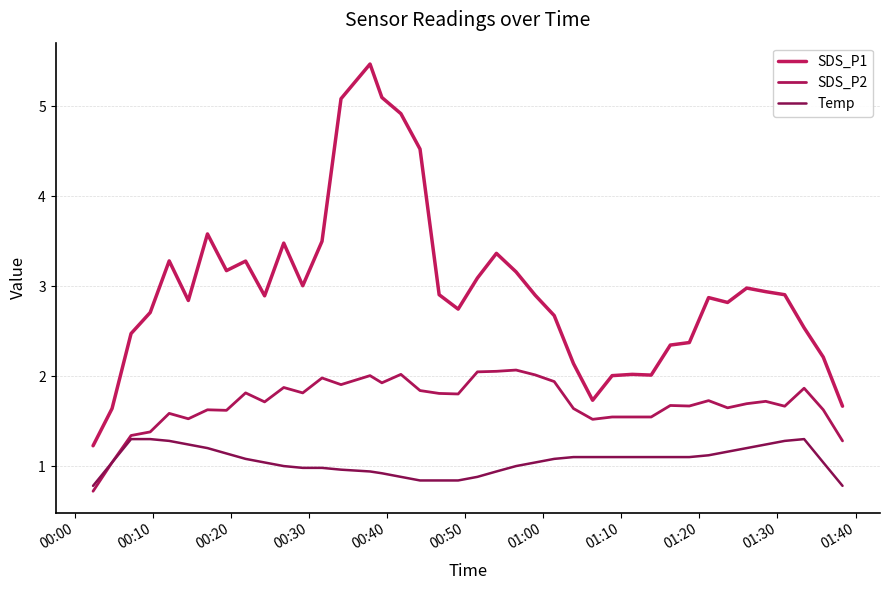

Is this an area chart (filled region under the line)?

No